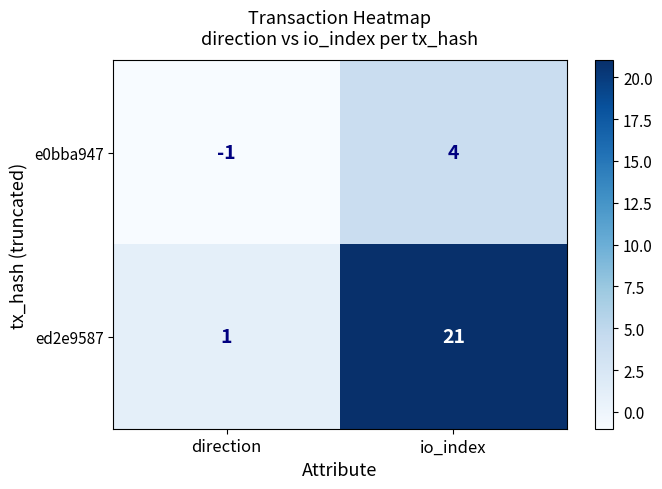

What is the difference between the highest and lowest values at direction?

2